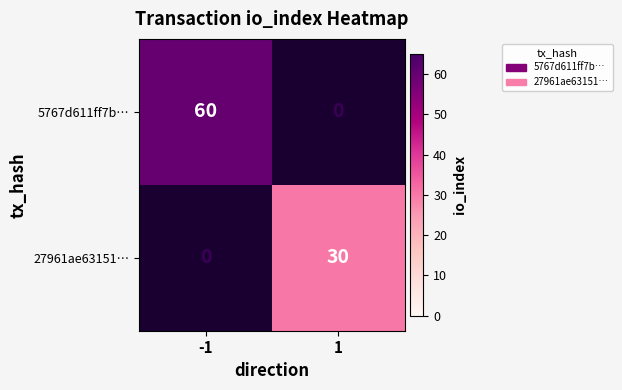

Which series has the widest spread of values?

5767d611ff7b…